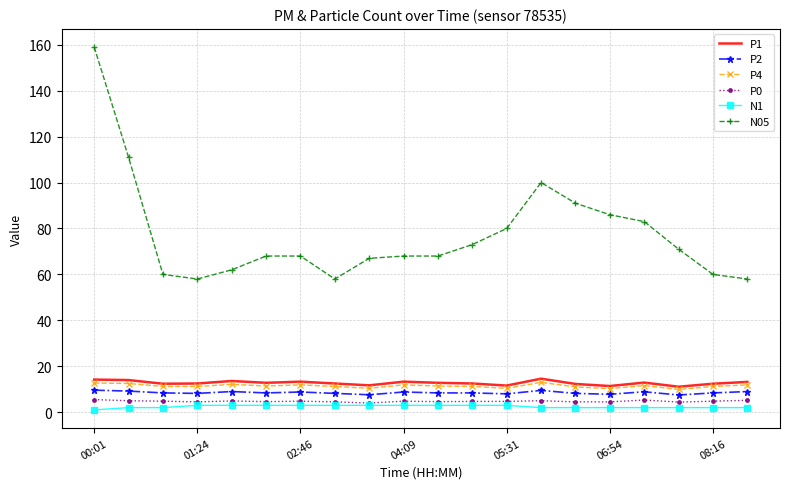

Which series has the largest range (max minus min)?

N05